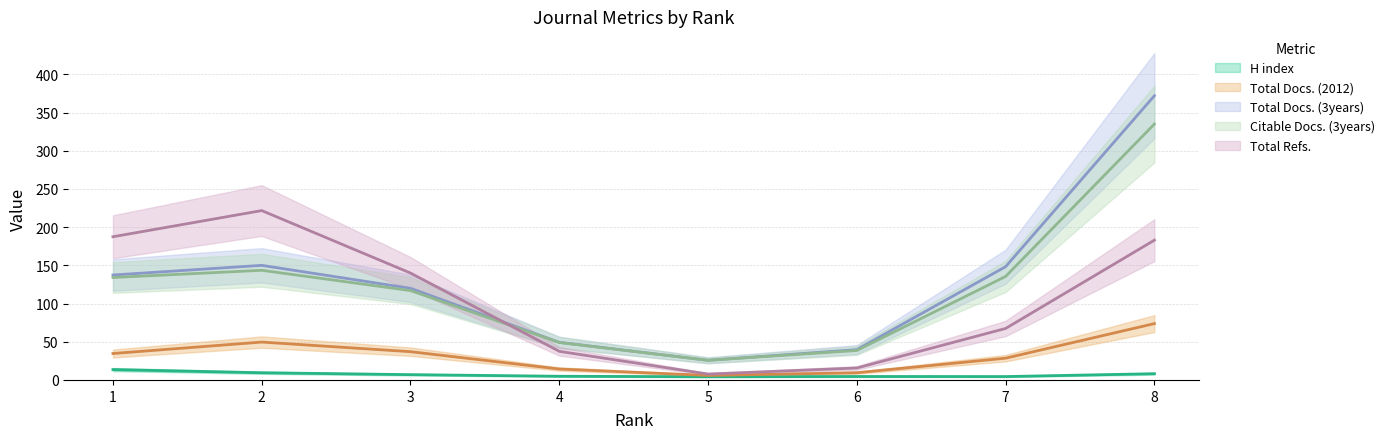

What is the highest value of the H index series?

16